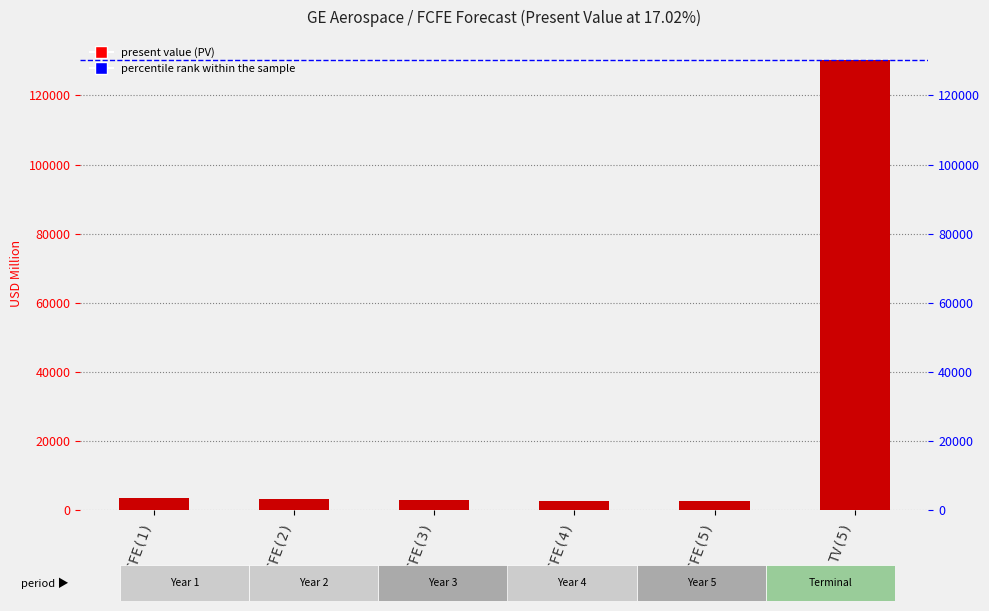

Reading left to right, list all the values displayed in this chart.

FCFE(1)=3567	FCFE(2)=3194	FCFE(3)=2949	FCFE(4)=2805	FCFE(5)=2747	TV(5)=130327